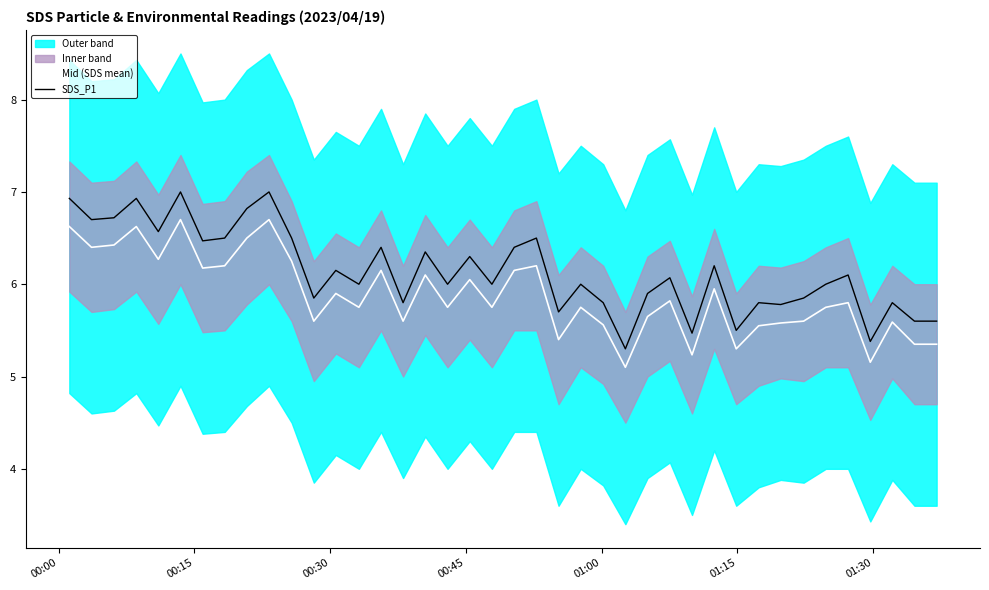

True or false: Mid (SDS mean) and SDS_P1 cross at least once.

False